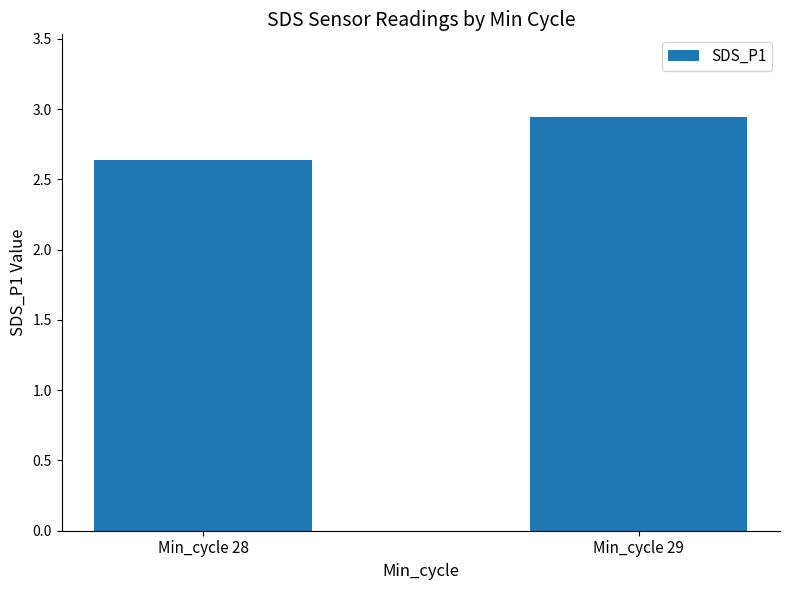

Does the chart contain any negative values?

No